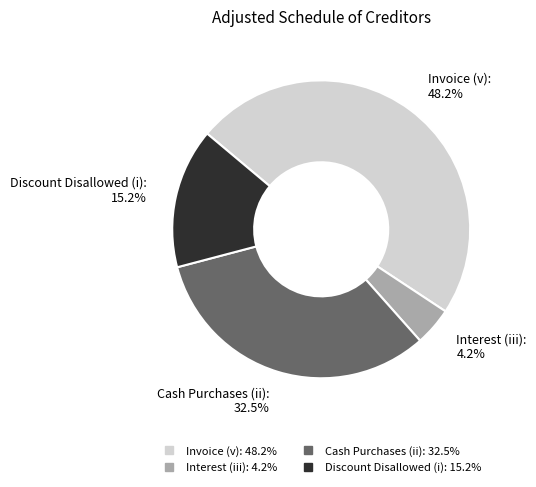

What percentage is NOT represented by Discount Disallowed (i)?

84.8%